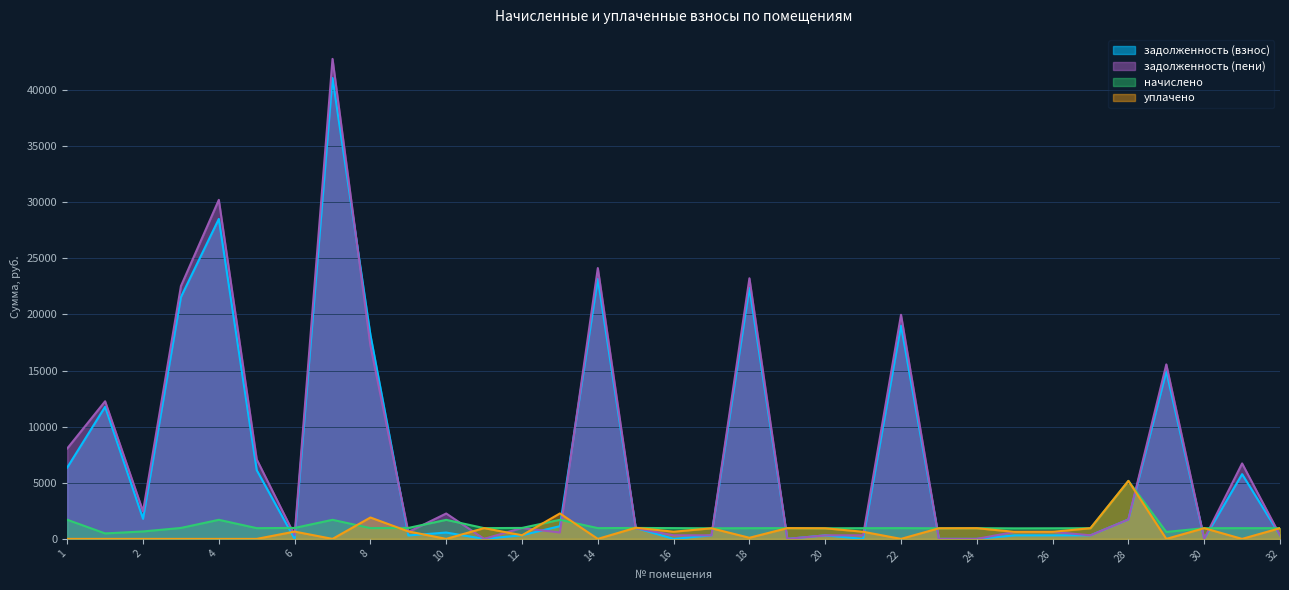

Where is задолженность (взнос) nearest to the value 20530?

3